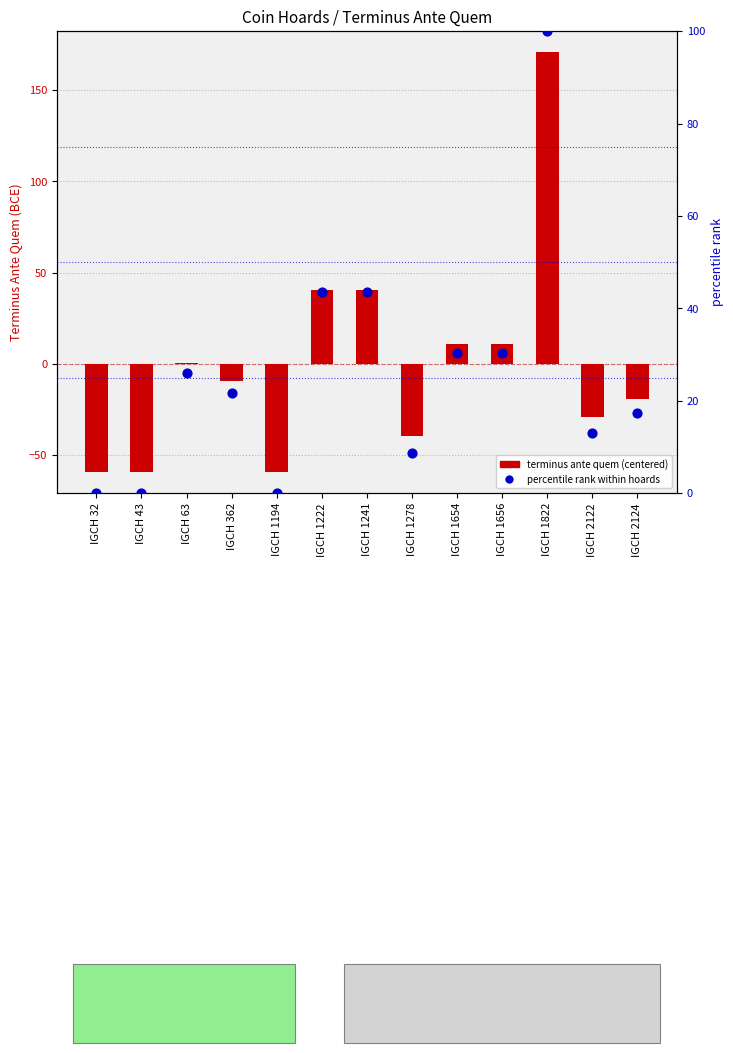

Which series reaches the minimum Y coordinate?

terminus ante quem (centered)